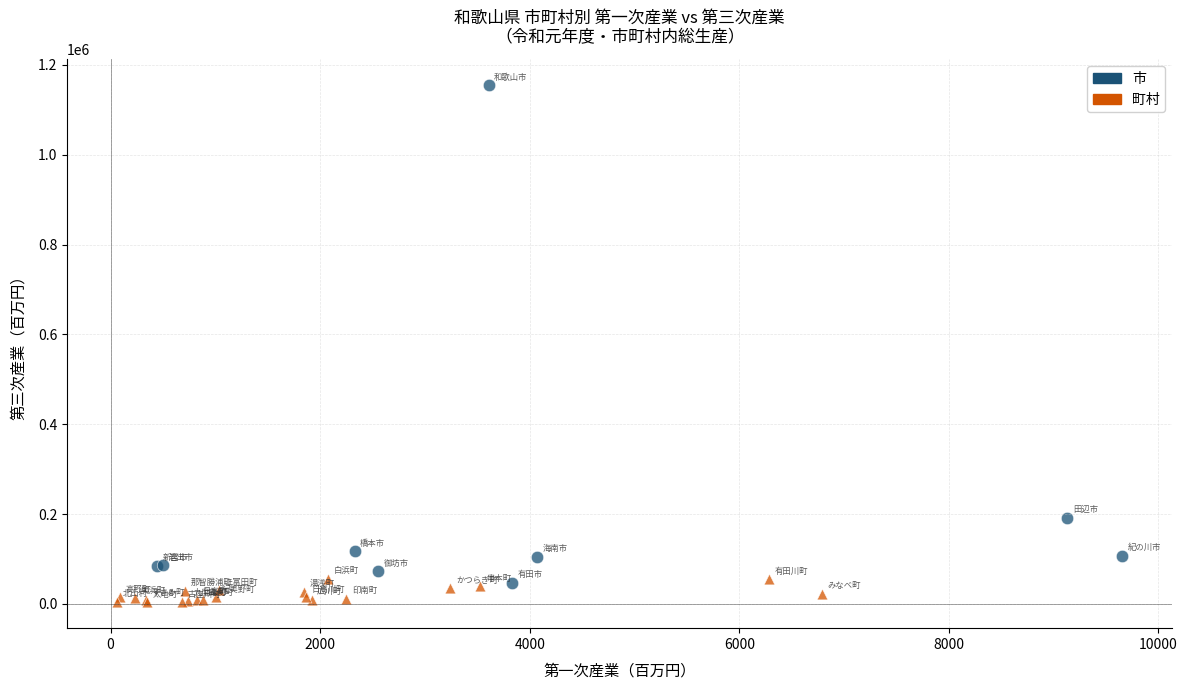

Which series contains the highest Y value?

市